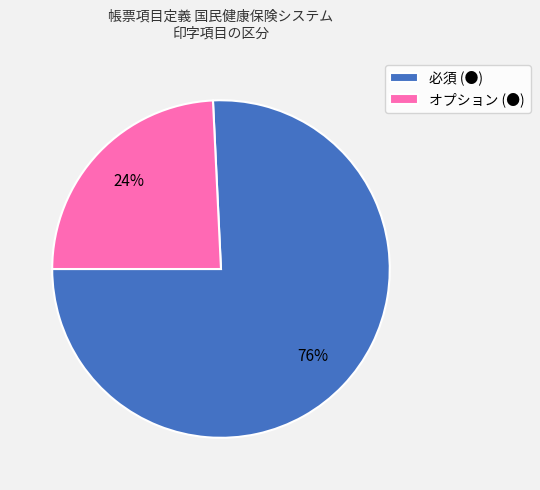

What percentage is the 必須 (●) slice, to the nearest percent?

76%